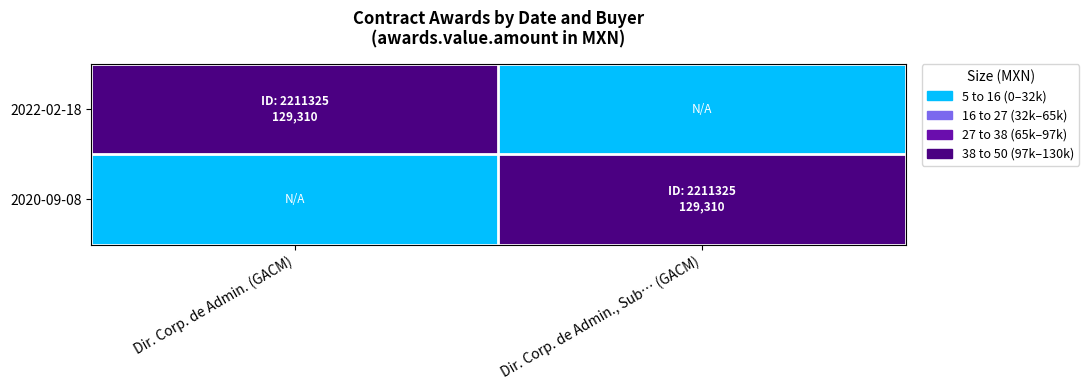

Reading left to right, extract all data points from this chart.

2022-02-18: Dir. Corp. de Admin. (GACM)=129310.3	Dir. Corp. de Admin., Sub… (GACM)=0.0
2020-09-08: Dir. Corp. de Admin. (GACM)=0.0	Dir. Corp. de Admin., Sub… (GACM)=129310.3